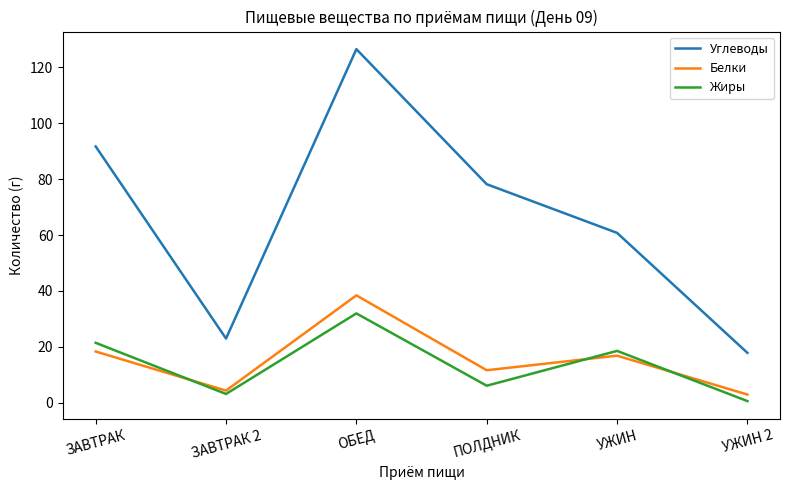

At how many categories does at least one series exceed 124?

1